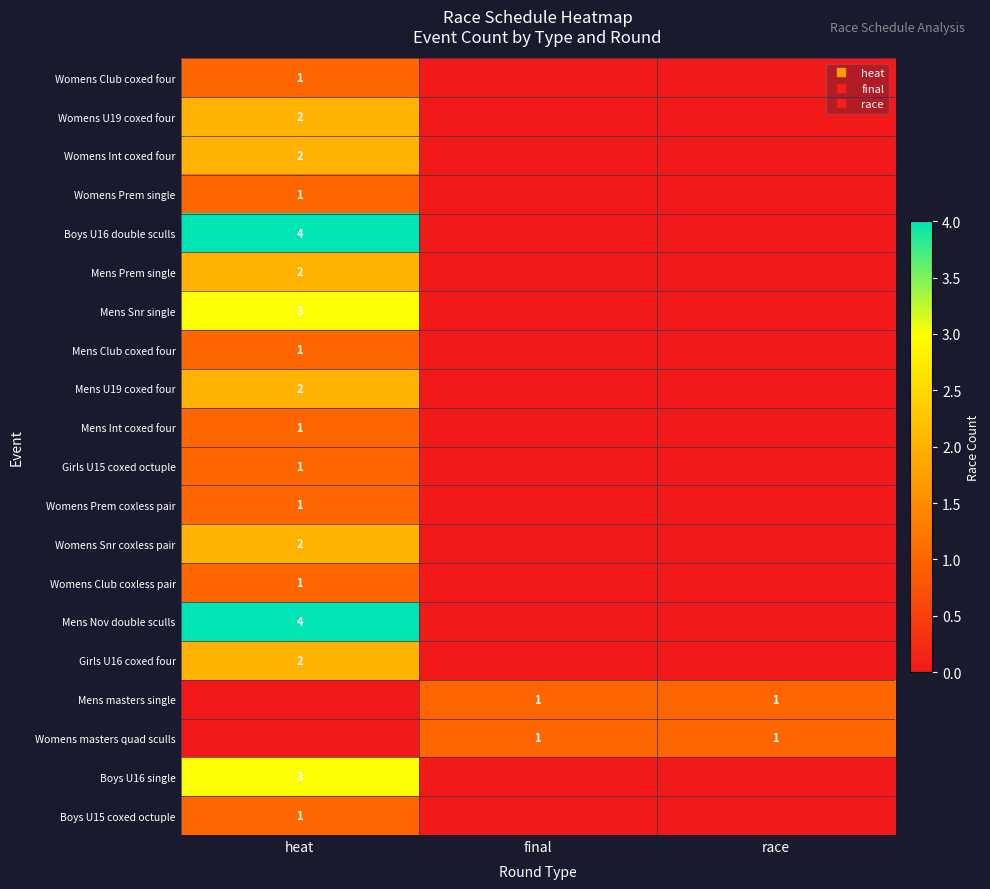

Which series has the largest range (max minus min)?

Boys U16 double sculls